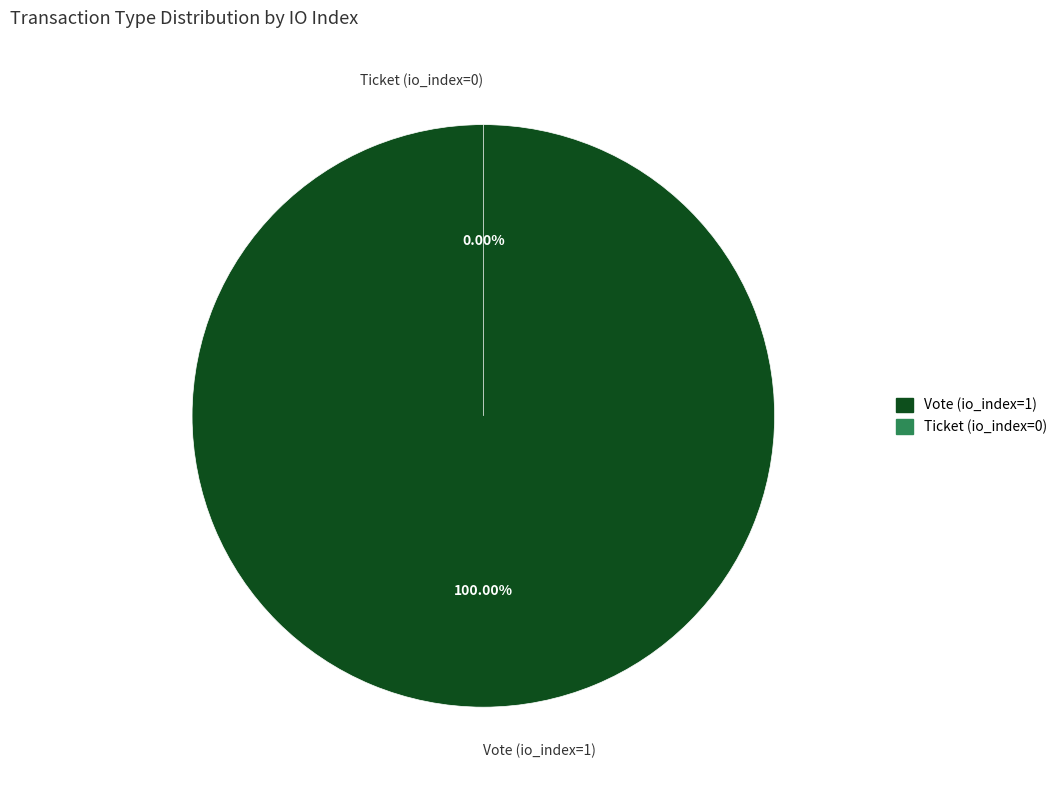

Is it true that Ticket (io_index=0) is 1% of the pie?

False